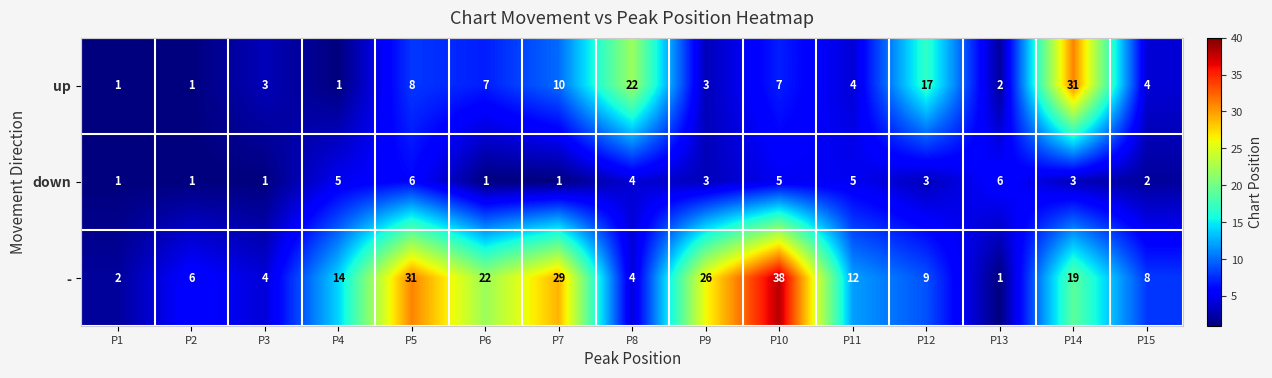

What is the highest value of the up series?

31